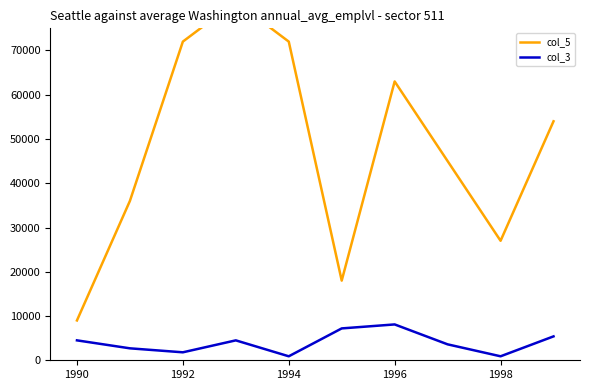

True or false: col_3 has a value of 1800 at 1992.

True